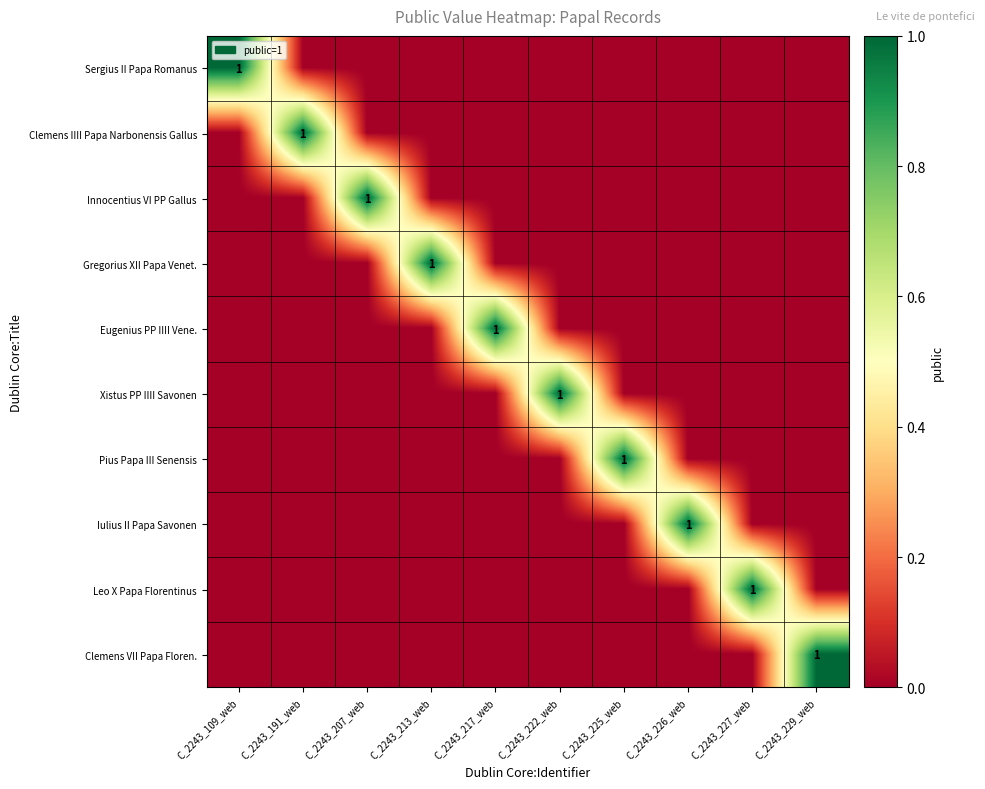

What is the maximum value for Xistus PP IIII Savonen?

1